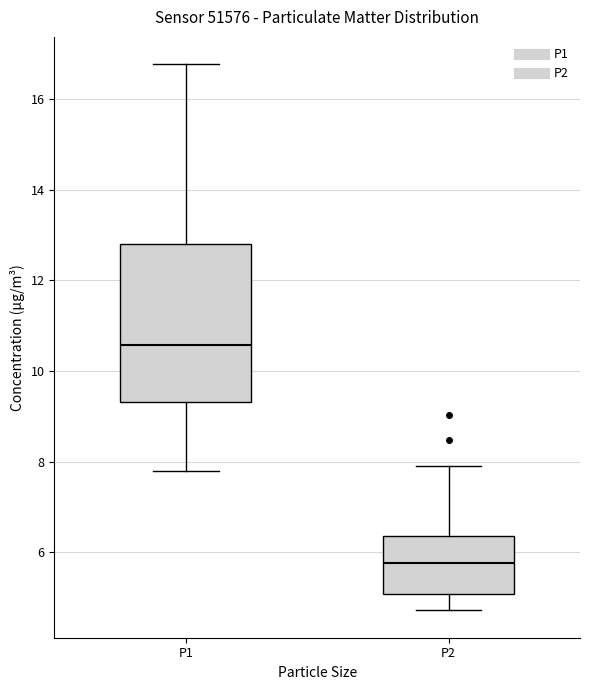

Reading left to right, transcribe this box plot: for each box, give where its median line is, the range the box spans, and where its two whiskers end, as read against the y-axis. The values are not printed on the chart, so give them approximately, as read against the axis.

P1: median 10.6, box 9.4 to 12.8, whiskers 7.8 to 16.8
P2: median 5.8, box 5.0 to 6.4, whiskers 4.8 to 8.0